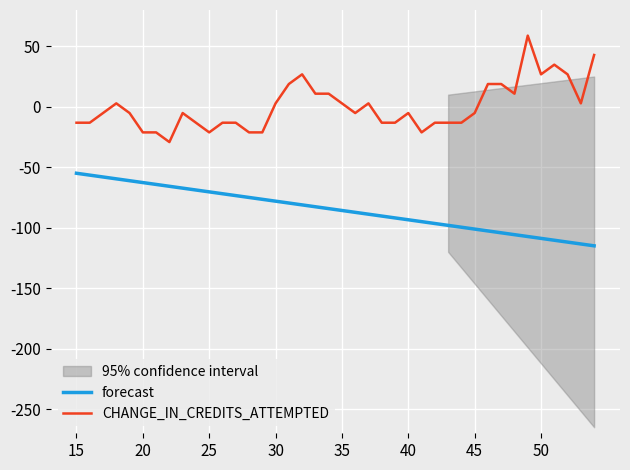

What is the maximum value shown in the chart?

58.8